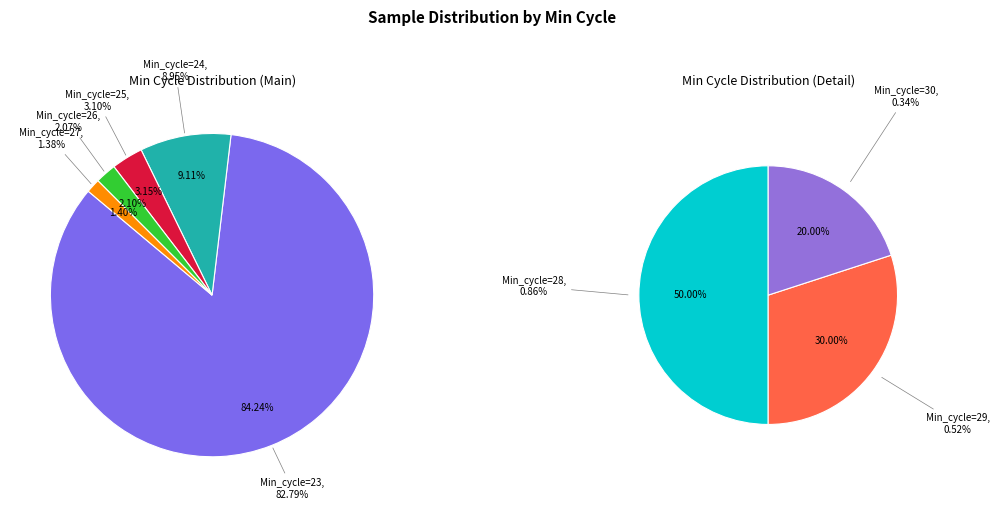

Count the number of slices in the pie.

8